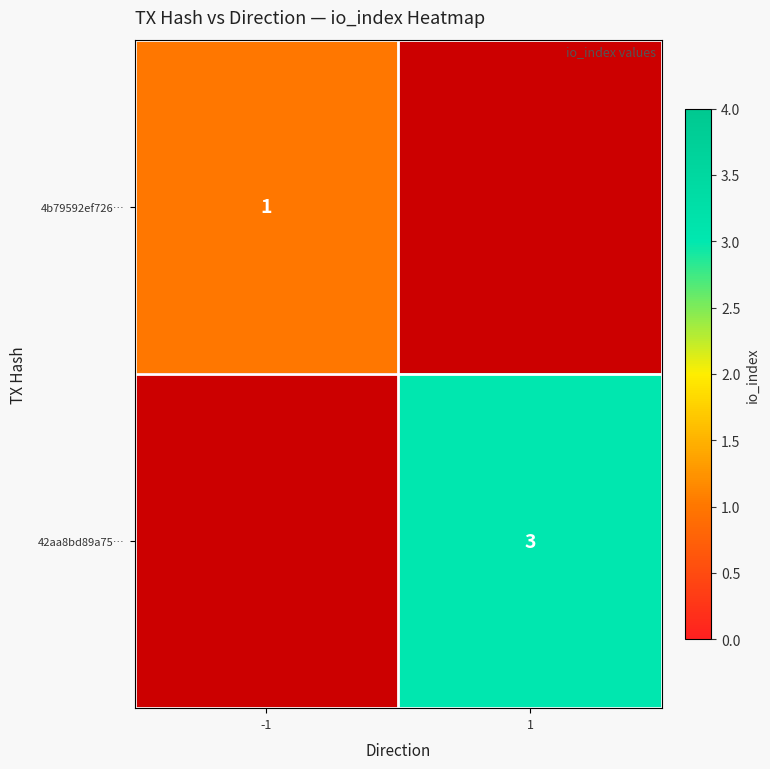

The 42aa8bd89a75… series shows 3 at 1. True or false?

True